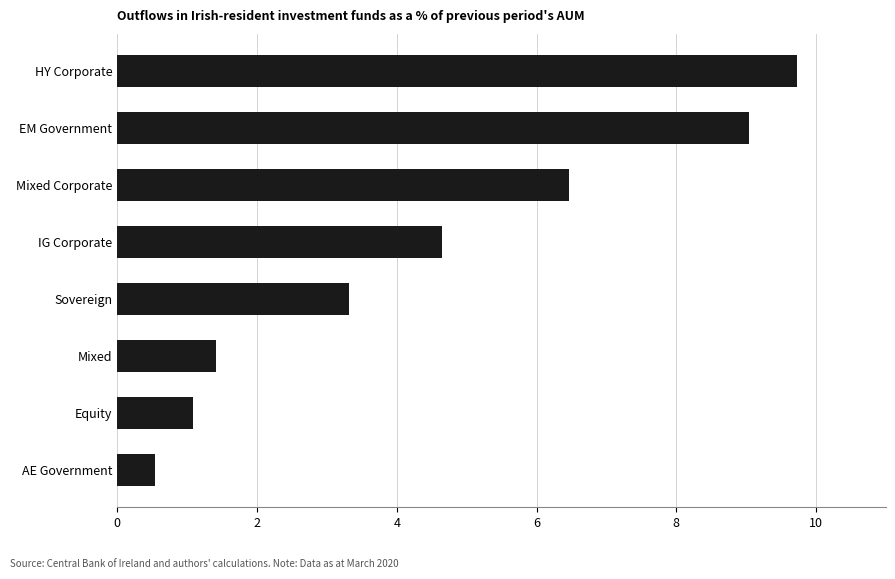

Does the chart contain stacked bars?

No